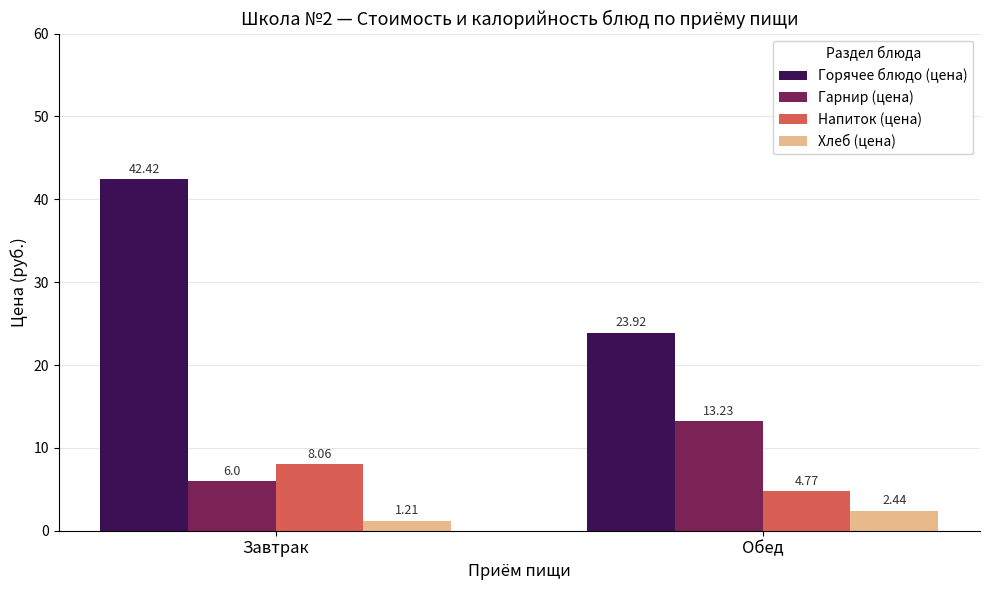

Is the value of Хлеб (цена) at Обед greater than the value of Гарнир (цена) at Обед?

No